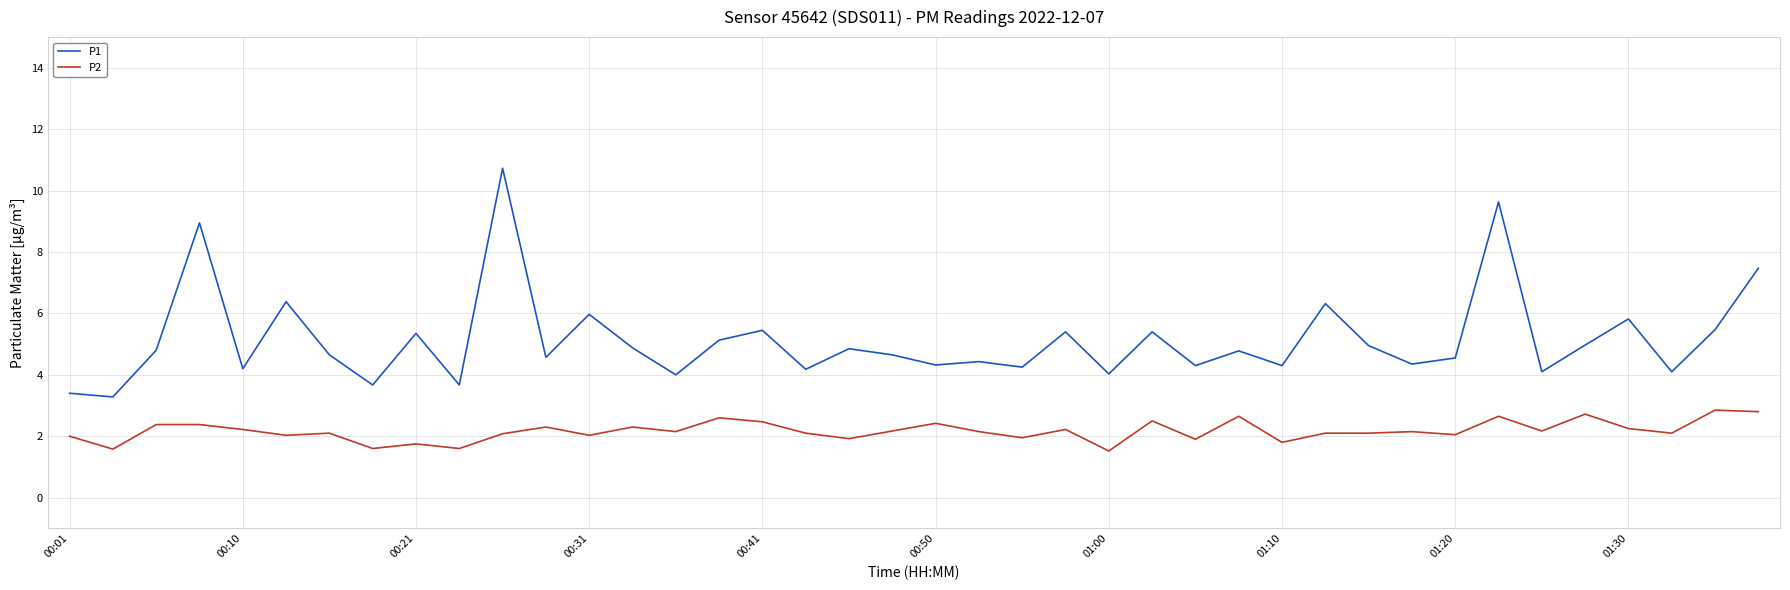

True or false: P1 and P2 intersect in this chart.

False